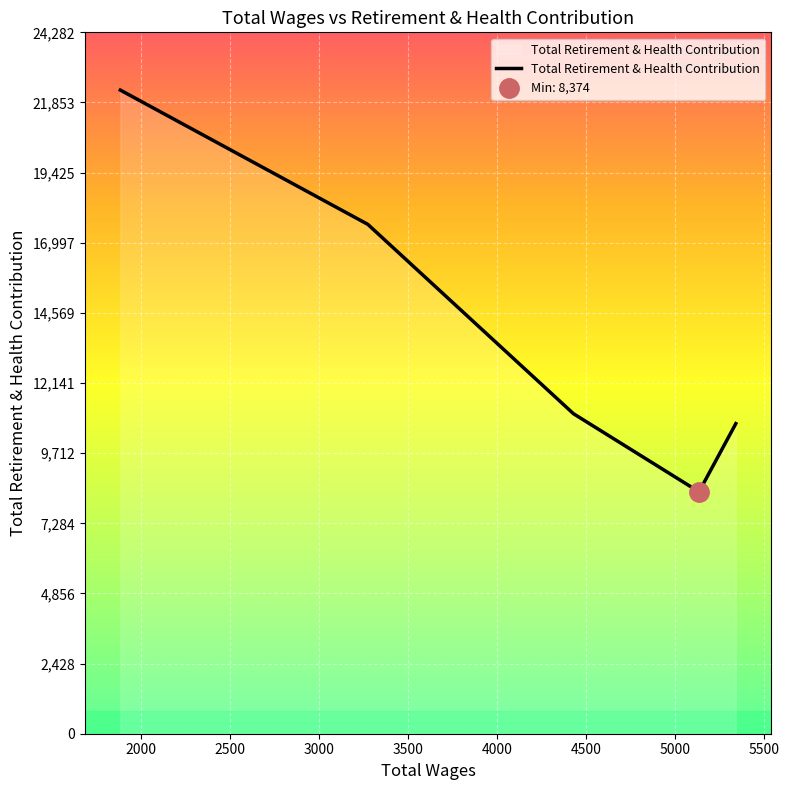

What is the average value?

14021